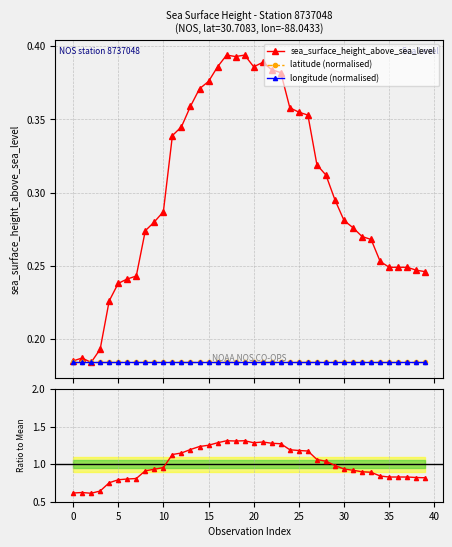

Count the number of data series in this chart.

4